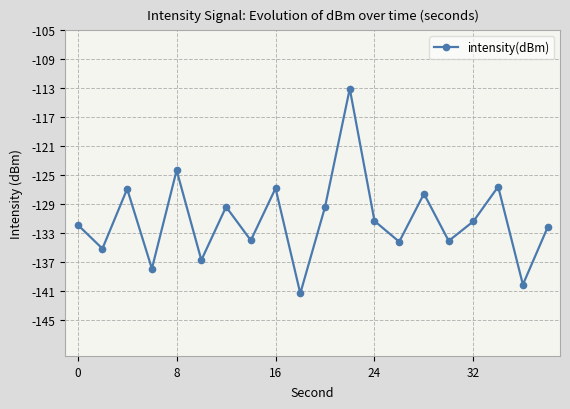

What is the minimum value shown in the chart?

-141.3